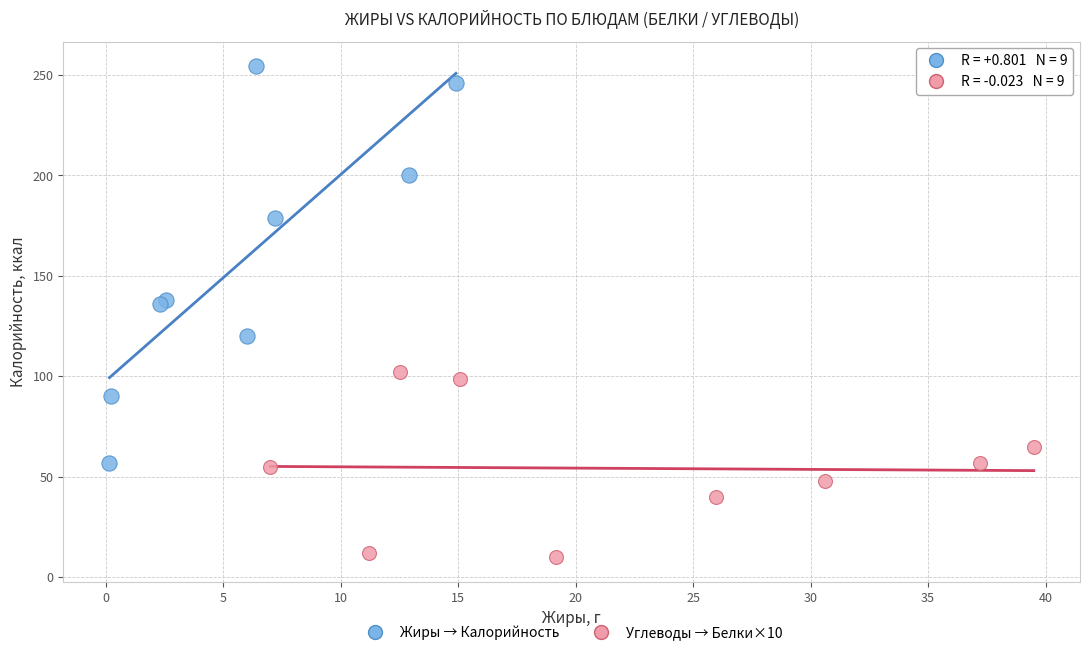

Which series reaches the maximum Y coordinate?

Жиры → Калорийность